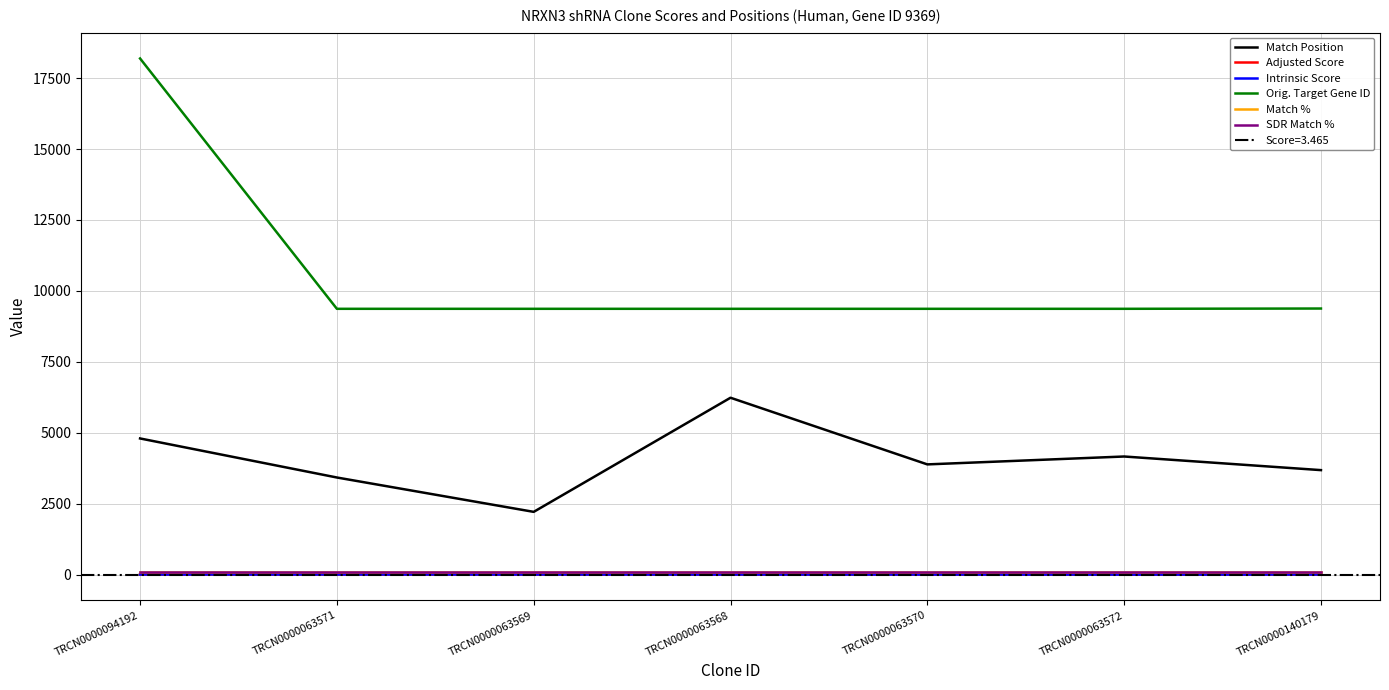

How many lines are shown in the chart?

6